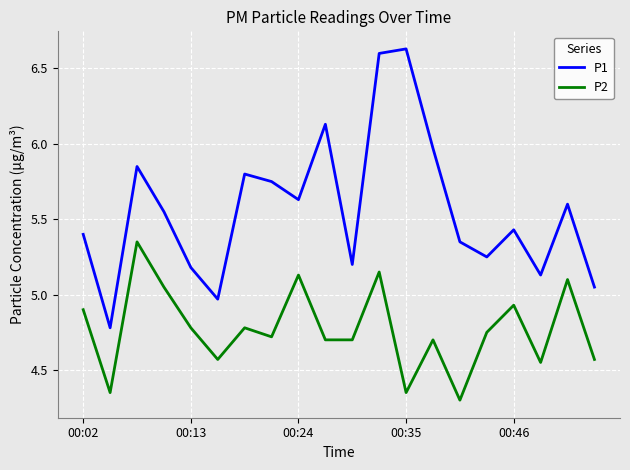

Rank the series by their average value, from lowest to highest.

P2, P1